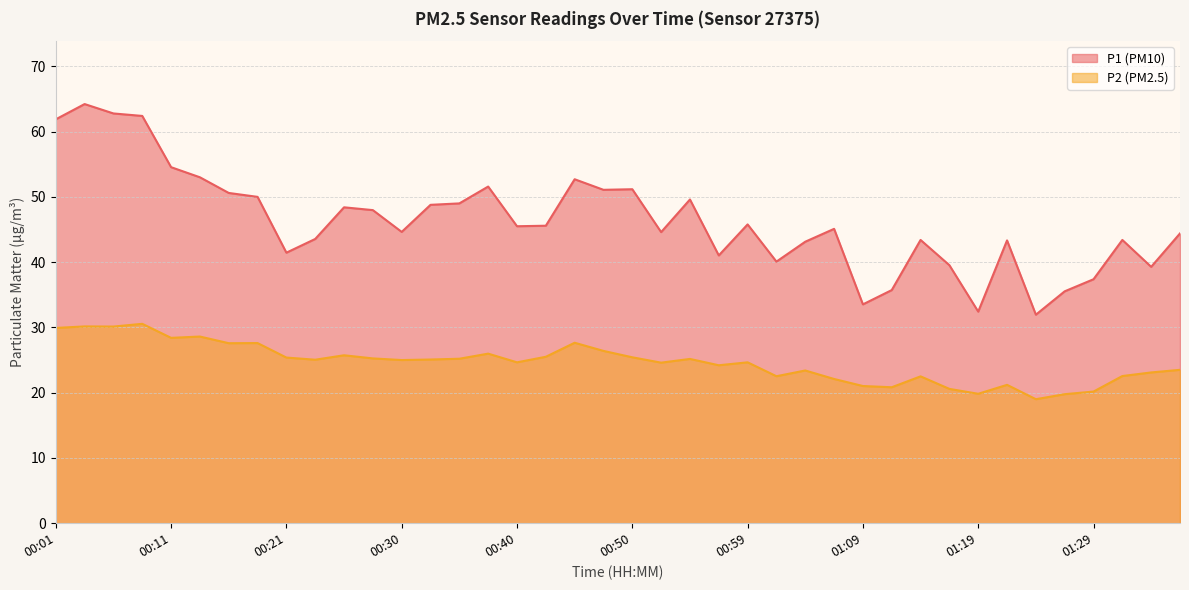

What is the sum of all P1 values?

1850.0